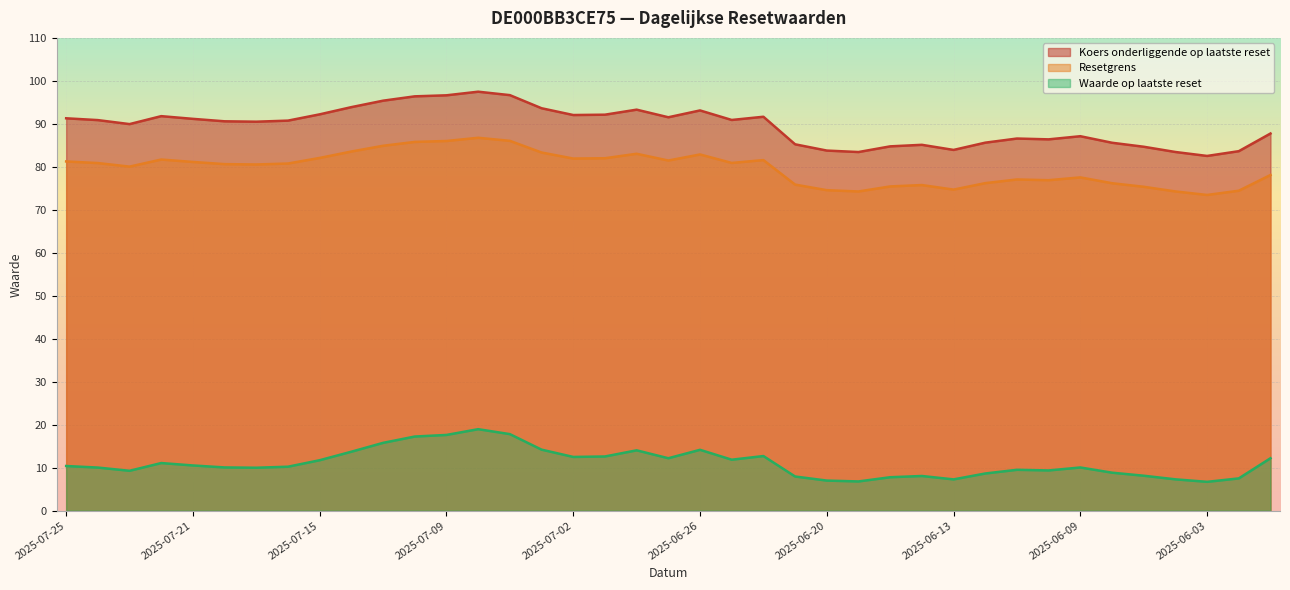

How many data points in Waarde op laatste reset are less than 10?

16